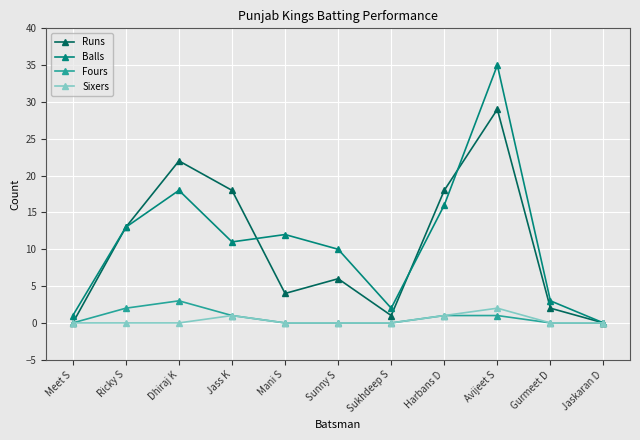

How many lines are shown in the chart?

4